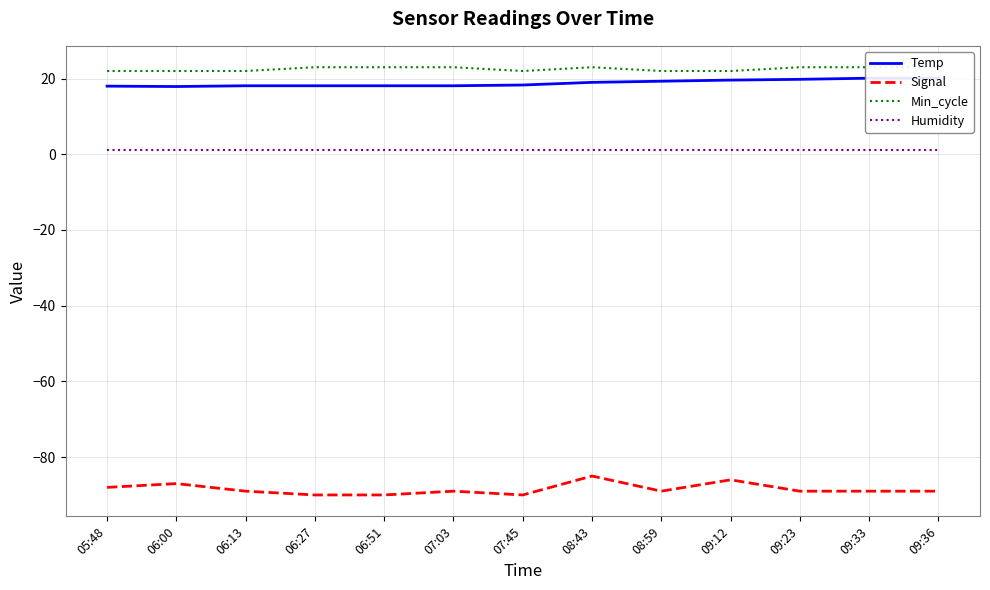

True or false: Signal and Humidity intersect in this chart.

False